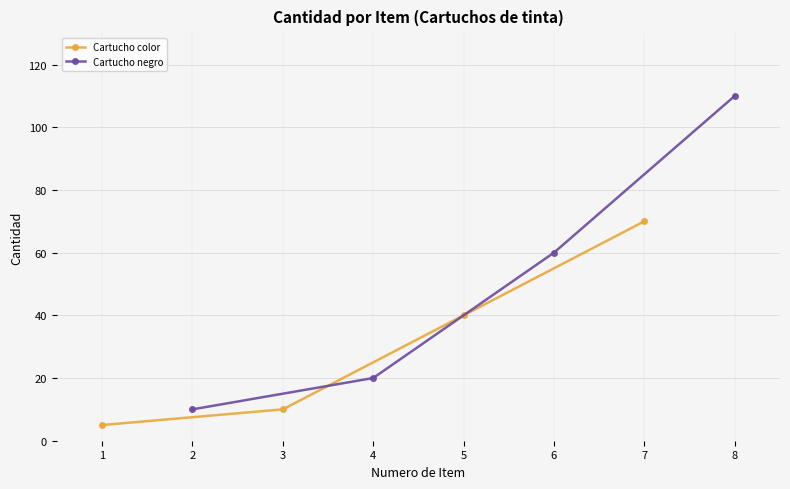

What are all the series names shown in the legend?

Cartucho color, Cartucho negro